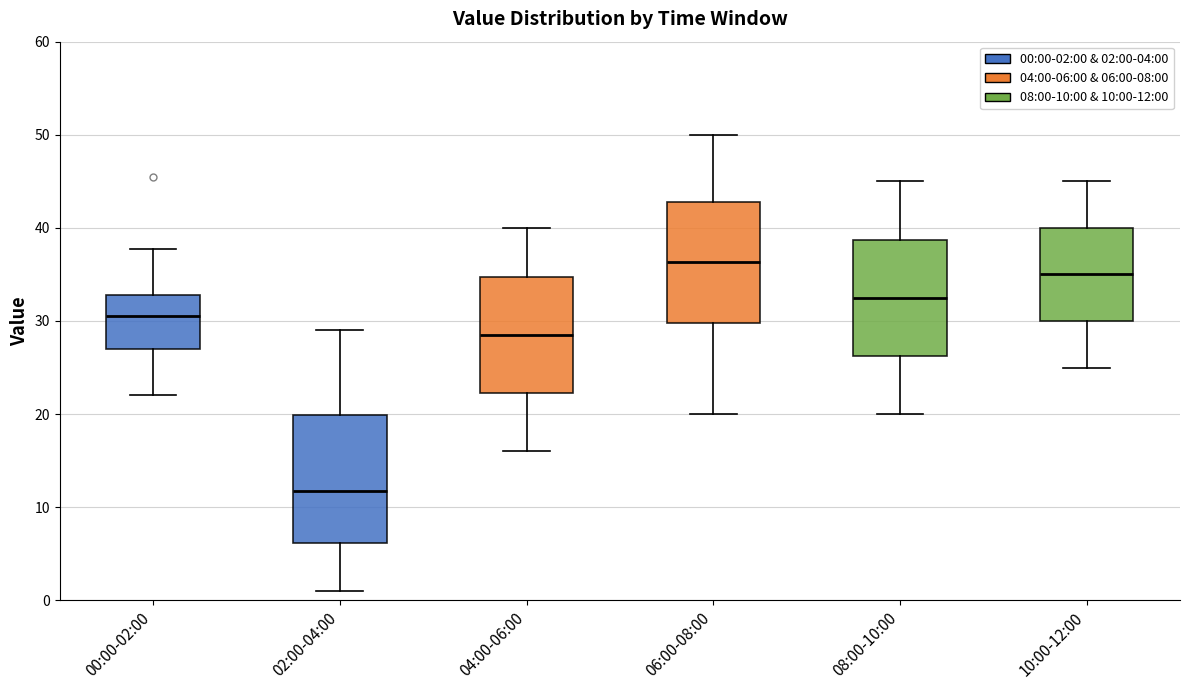

Where is the upper edge of the box for 04:00-06:00 on the y-axis? The values are not printed on the chart, so give them approximately, as read against the axis.

35